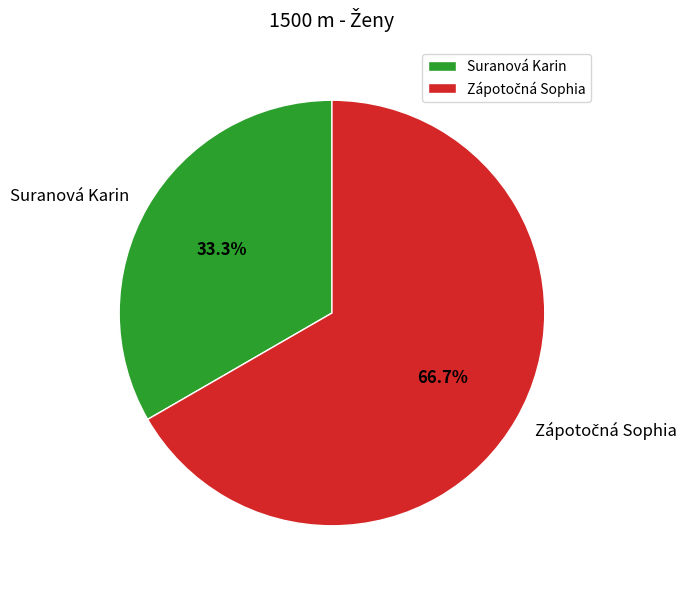

Count the number of slices in the pie.

2